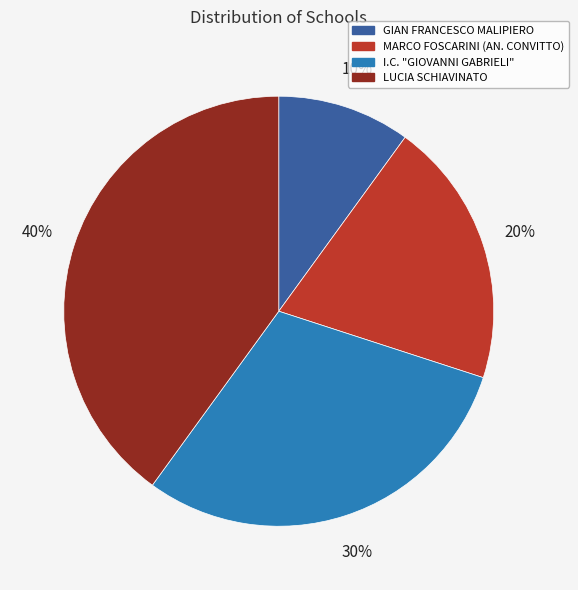

Is it true that I.C. "GIOVANNI GABRIELI" is 30% of the pie?

True